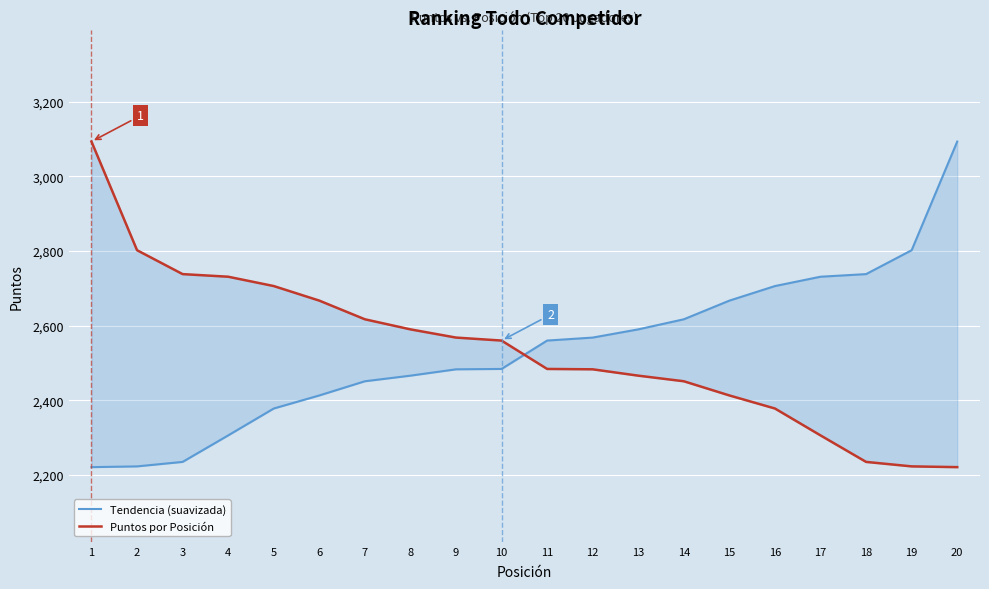

Rank the categories by Tendencia (suavizada) value from highest to lowest.

20, 19, 18, 17, 16, 15, 14, 13, 12, 11, 10, 9, 8, 7, 6, 5, 4, 3, 2, 1